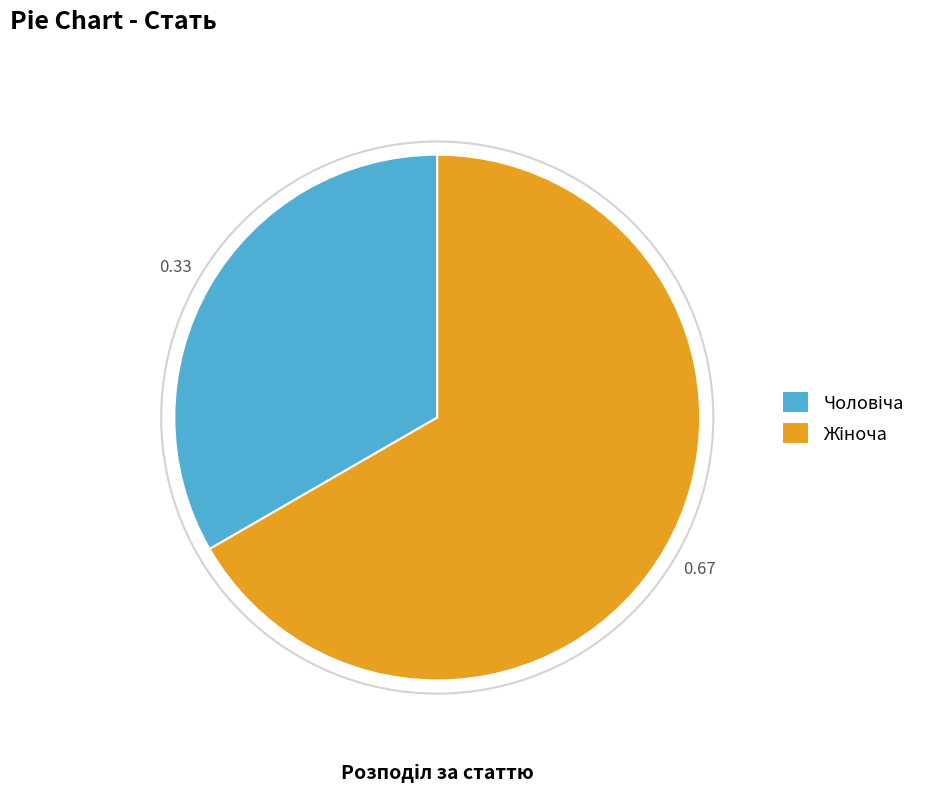

Count the number of slices in the pie.

2